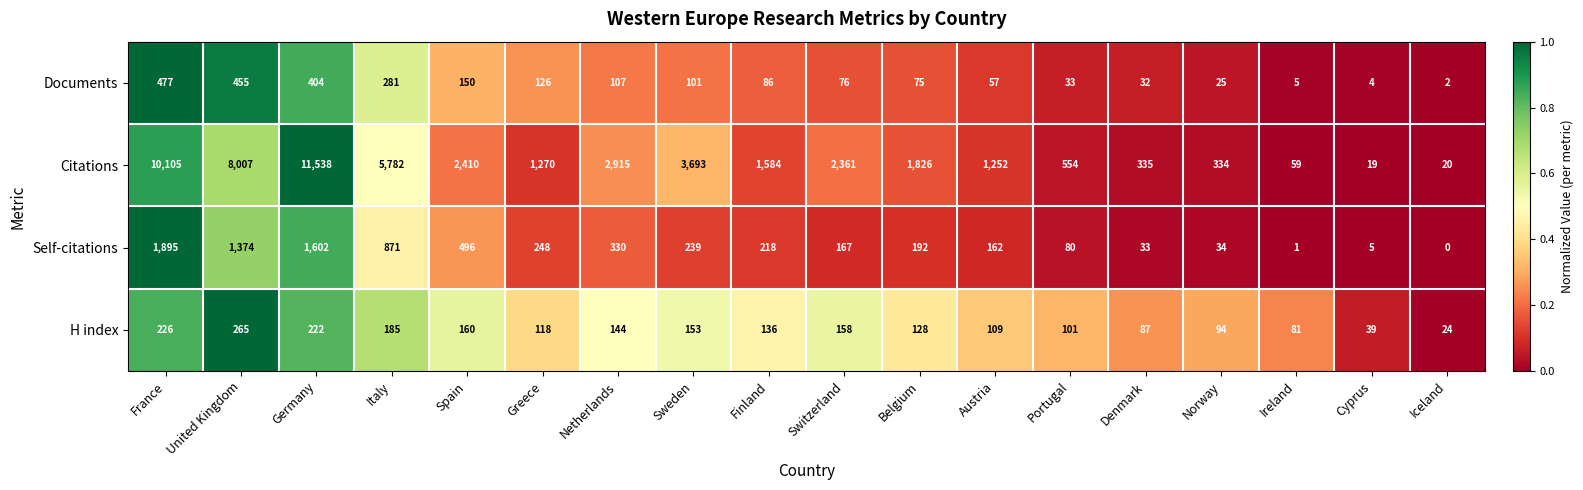

Which category has the highest value across all series?

Germany